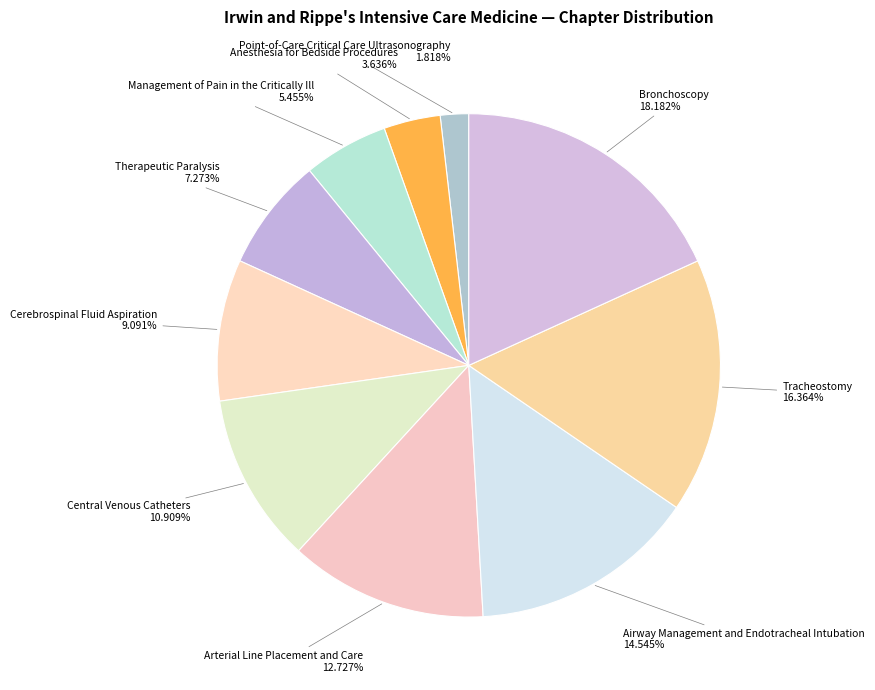

To the nearest percent, what percentage of the pie is Bronchoscopy?

18%